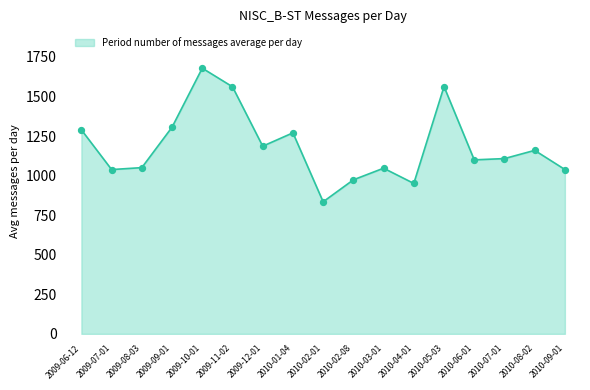

What is the change in value from 2010-01-04 to 2010-05-03?

+292.4